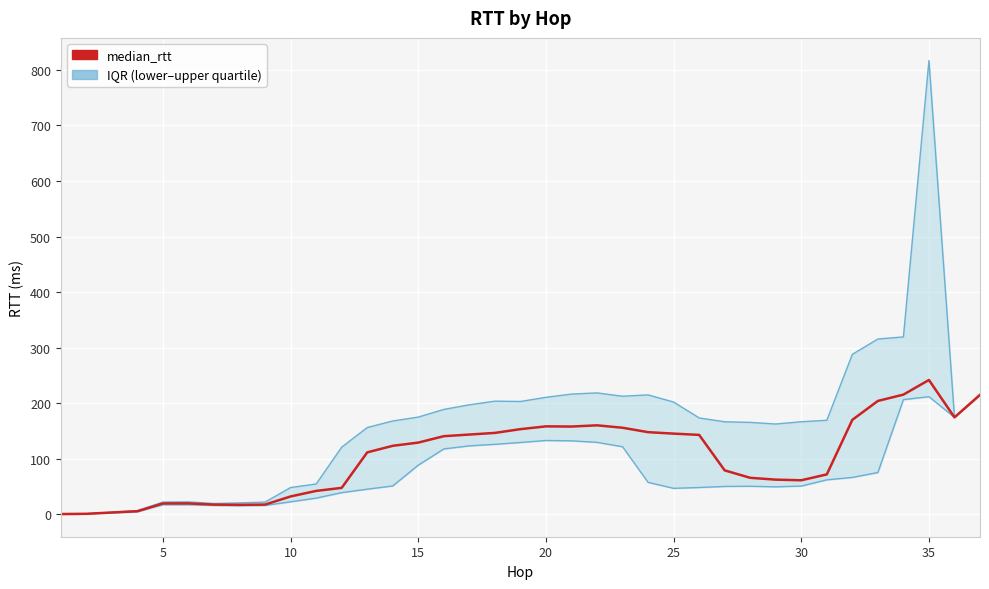

What is the value of the upper_quartile_rtt point at the 3rd from the left?

6.4